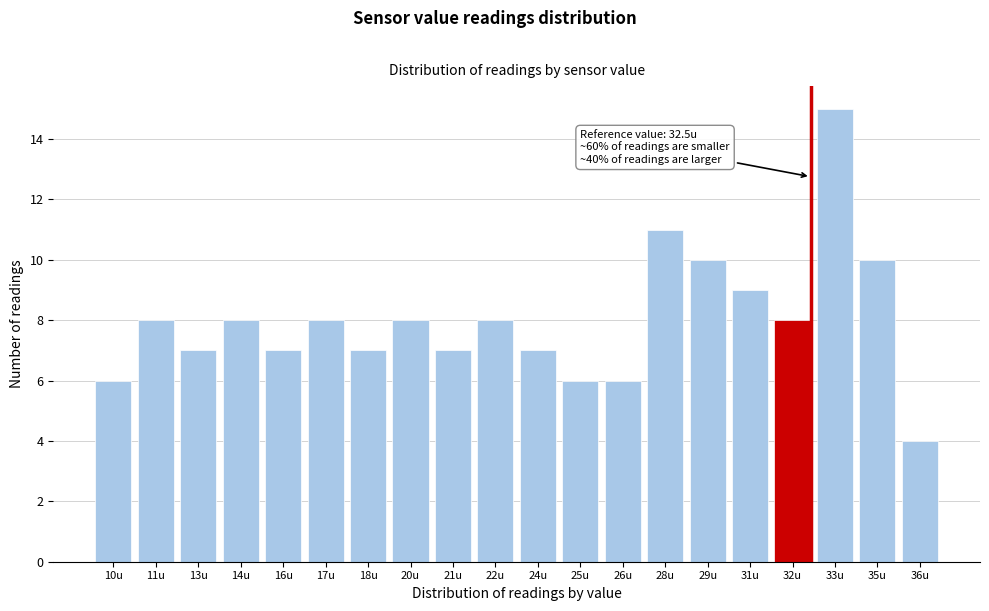

Reading right to left, list all the values displayed in this chart.

36u=4	35u=10	33u=15	32u=8	31u=9	29u=10	28u=11	26u=6	25u=6	24u=7	22u=8	21u=7	20u=8	18u=7	17u=8	16u=7	14u=8	13u=7	11u=8	10u=6